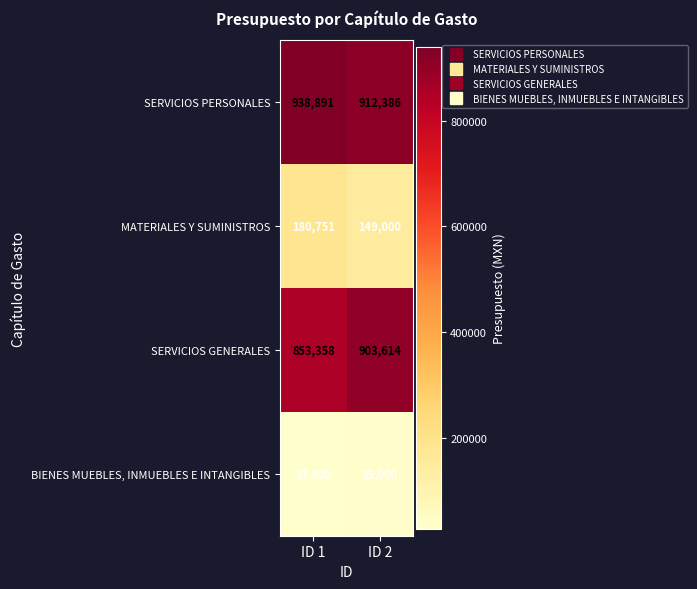

Read the MATERIALES Y SUMINISTROS value at ID 2, to the nearest 10.

149000